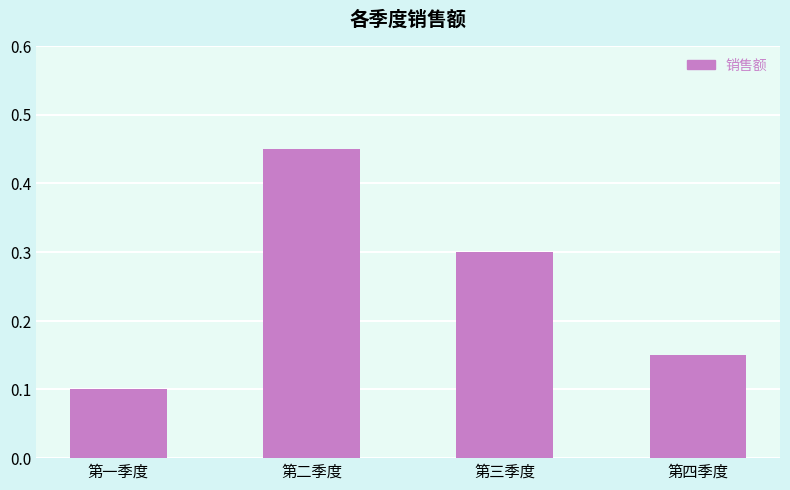

List the labels in order of value, largest first.

第二季度, 第三季度, 第四季度, 第一季度